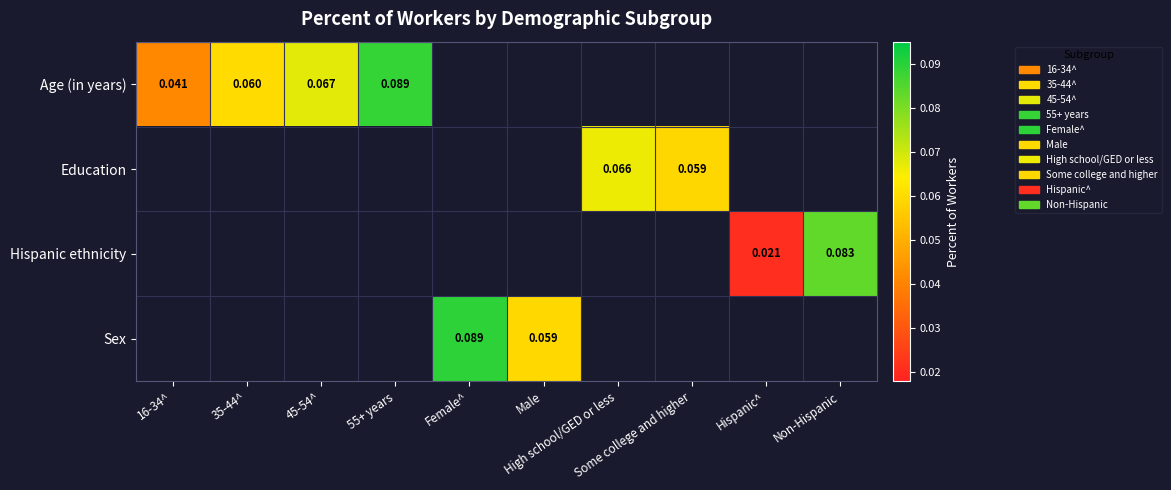

Rank the categories by Age (in years) value from lowest to highest.

16-34^, 35-44^, 45-54^, 55+ years, Female^, Male, High school/GED or less, Some college and higher, Hispanic^, Non-Hispanic